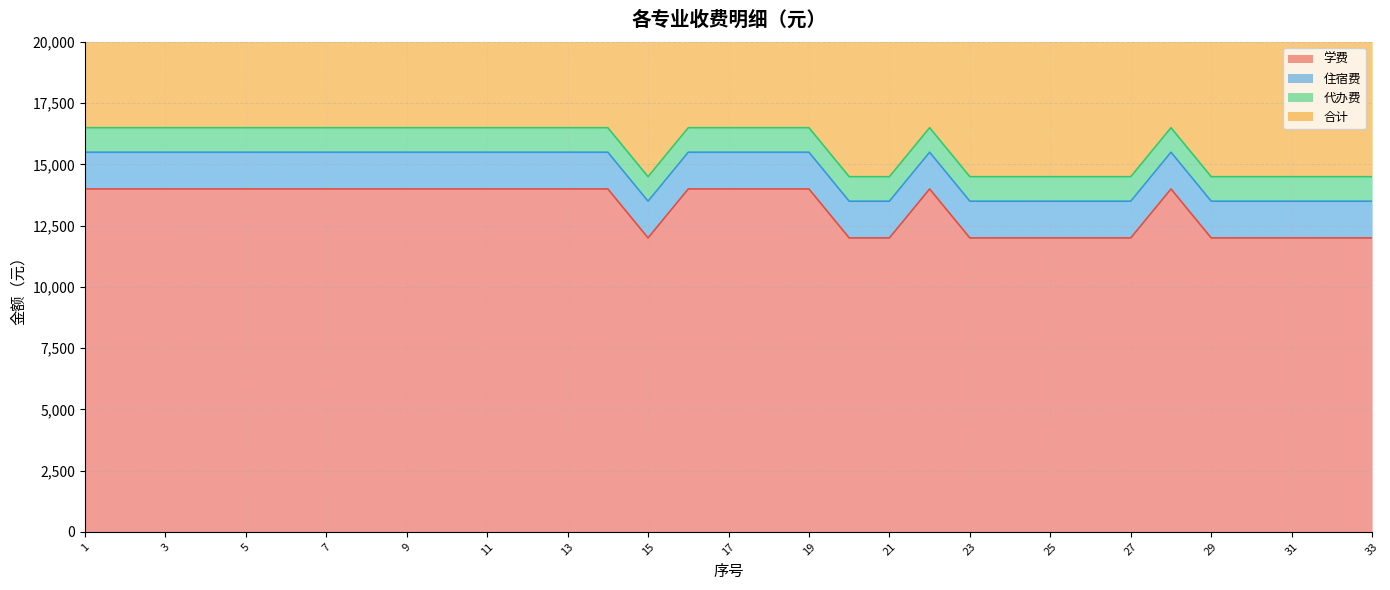

True or false: 学费 and 合计 cross at least once.

False